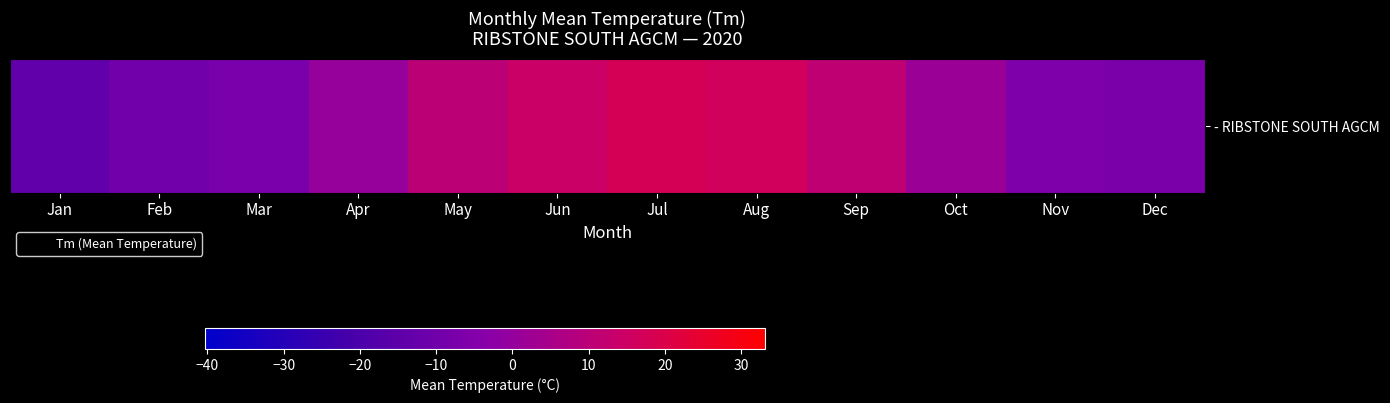

What is the maximum value shown in the chart?

17.4